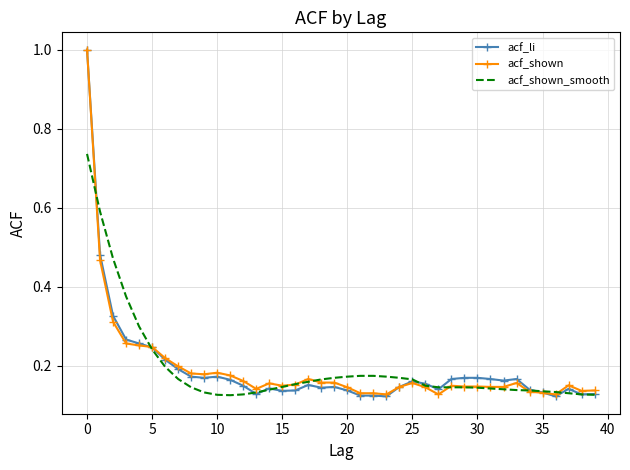

What is the greatest value displayed?

1.0